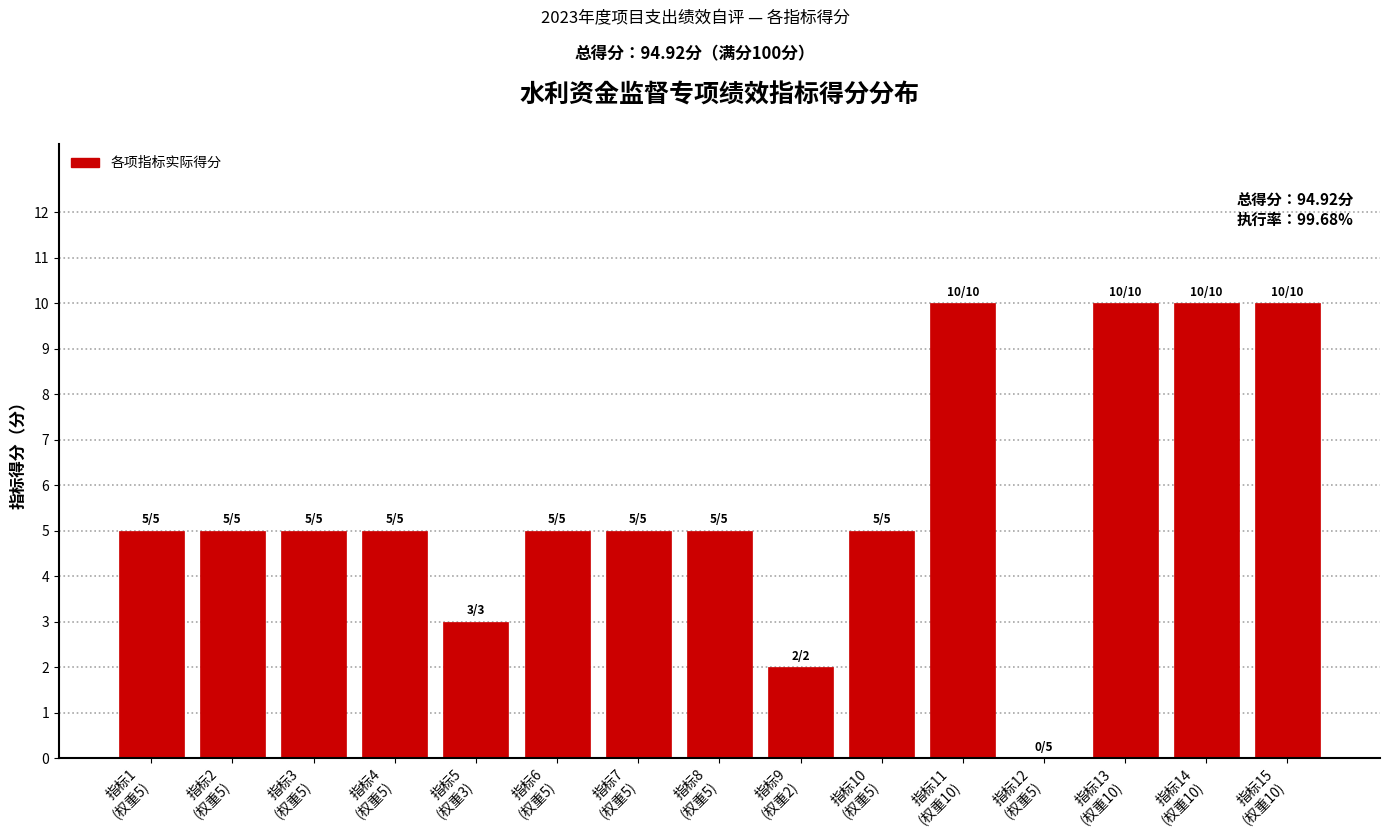

What is the greatest value displayed?

10